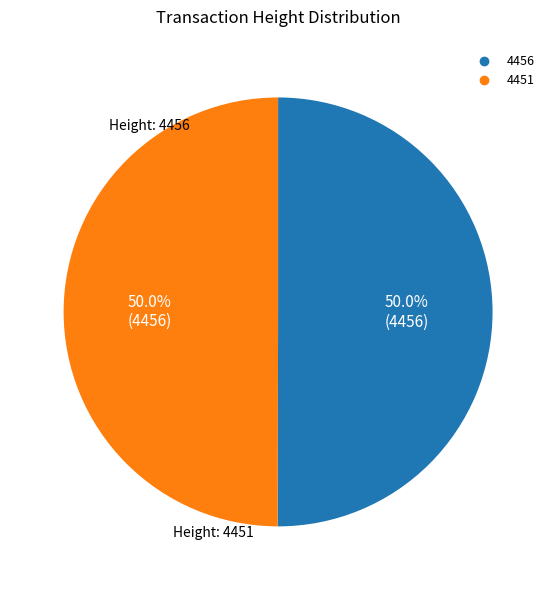

Approximately how many times larger is the value at 4451 compared to 4456?

1.0